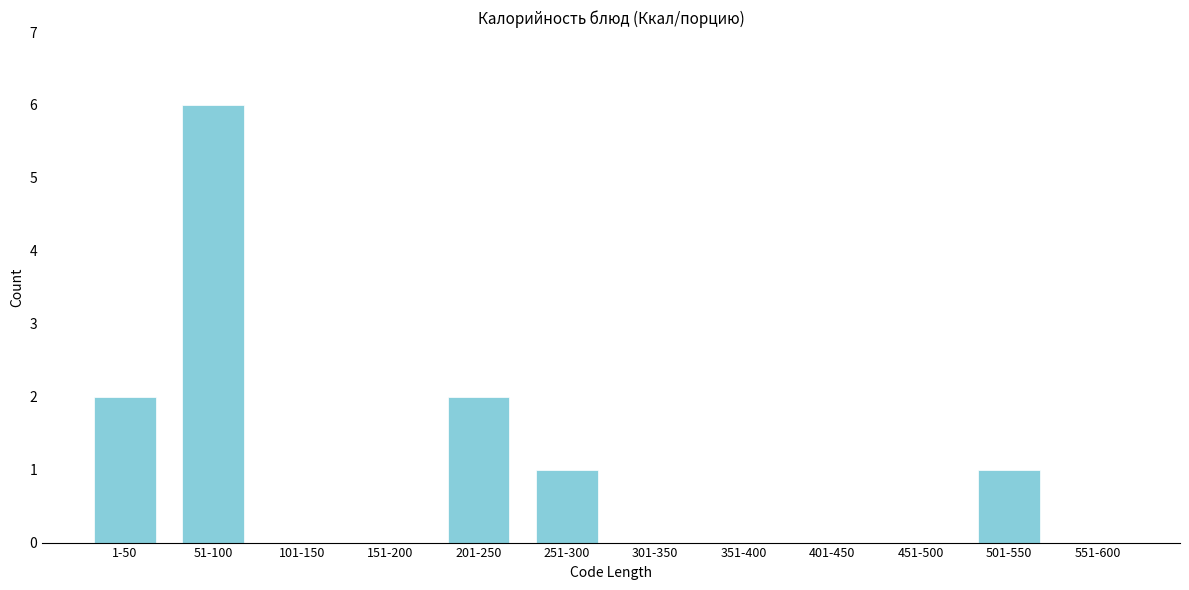

Reading left to right, list all the values displayed in this chart.

1-50=2	51-100=6	101-150=0	151-200=0	201-250=2	251-300=1	301-350=0	351-400=0	401-450=0	451-500=0	501-550=1	551-600=0